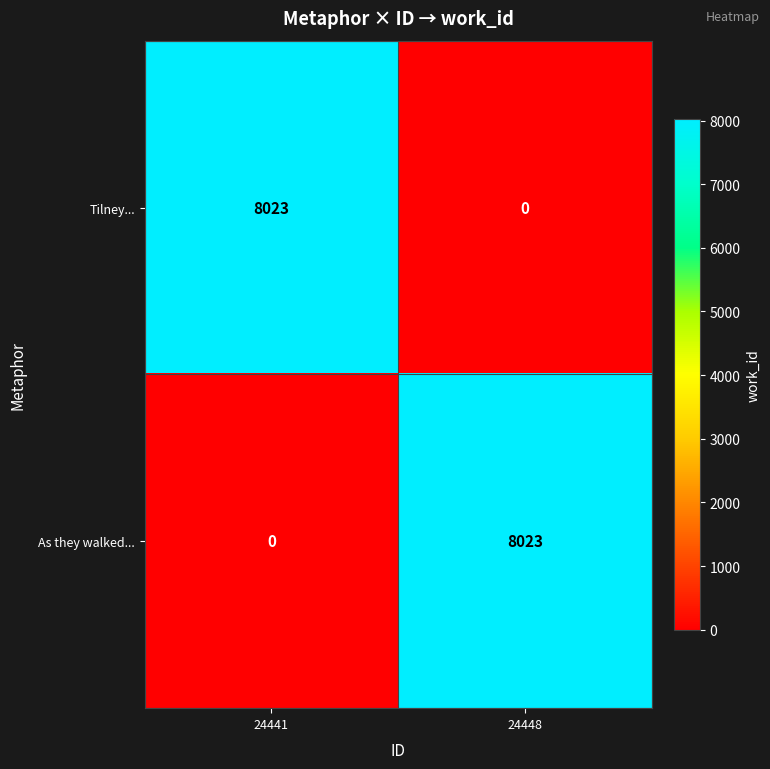

What is the difference between the highest and lowest values at 24448?

8023